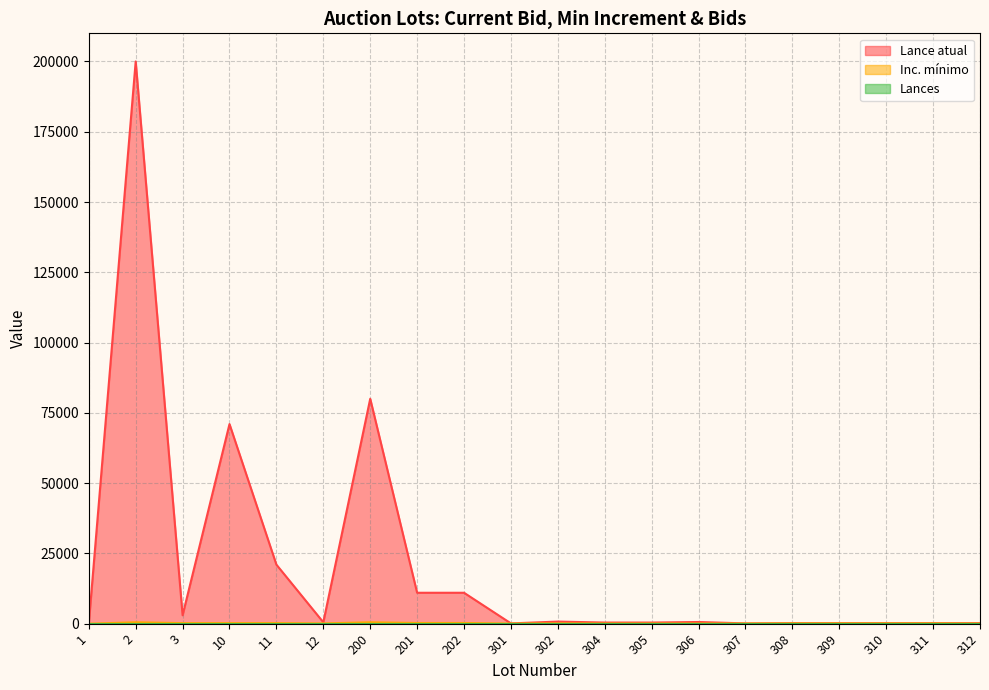

At which label is Inc. mínimo closest to 250?

201